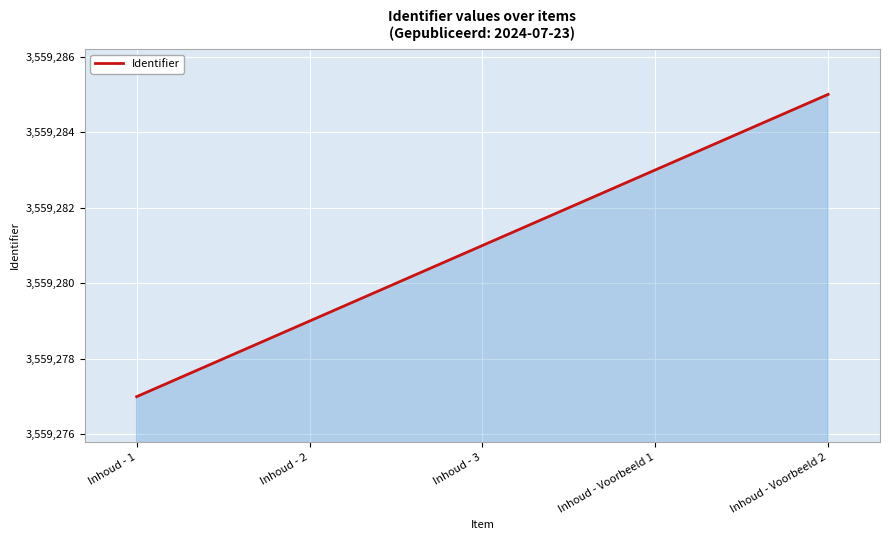

List the labels in order of value, smallest first.

Inhoud - 1, Inhoud - 2, Inhoud - 3, Inhoud - Voorbeeld 1, Inhoud - Voorbeeld 2